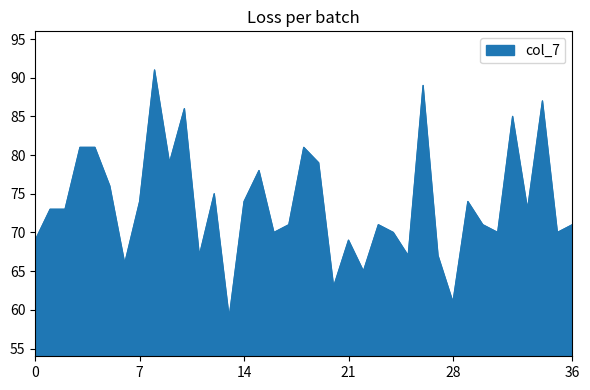

What is the greatest value displayed?

91